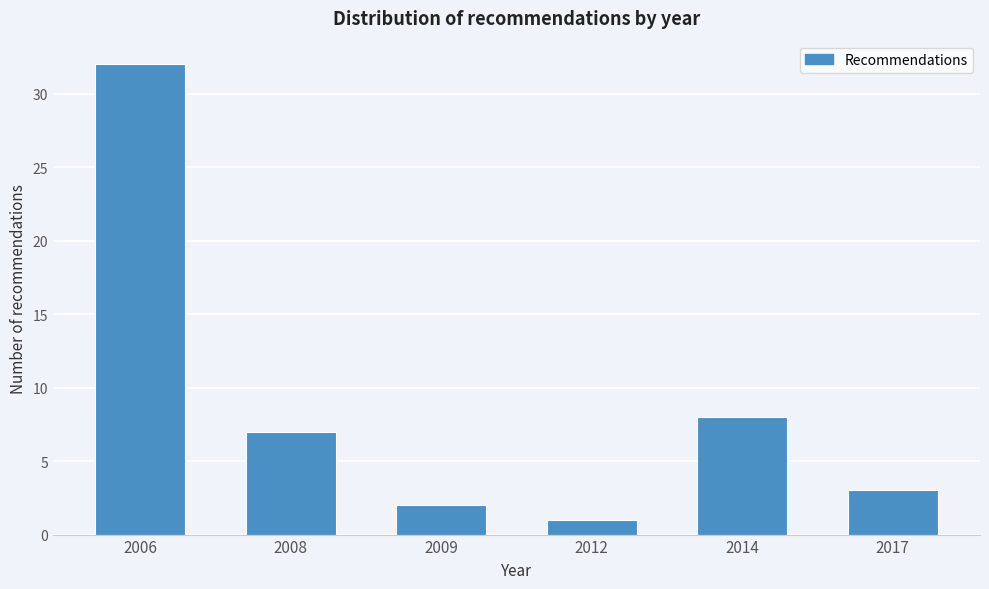

Reading left to right, list all the values displayed in this chart.

32	7	2	1	8	3